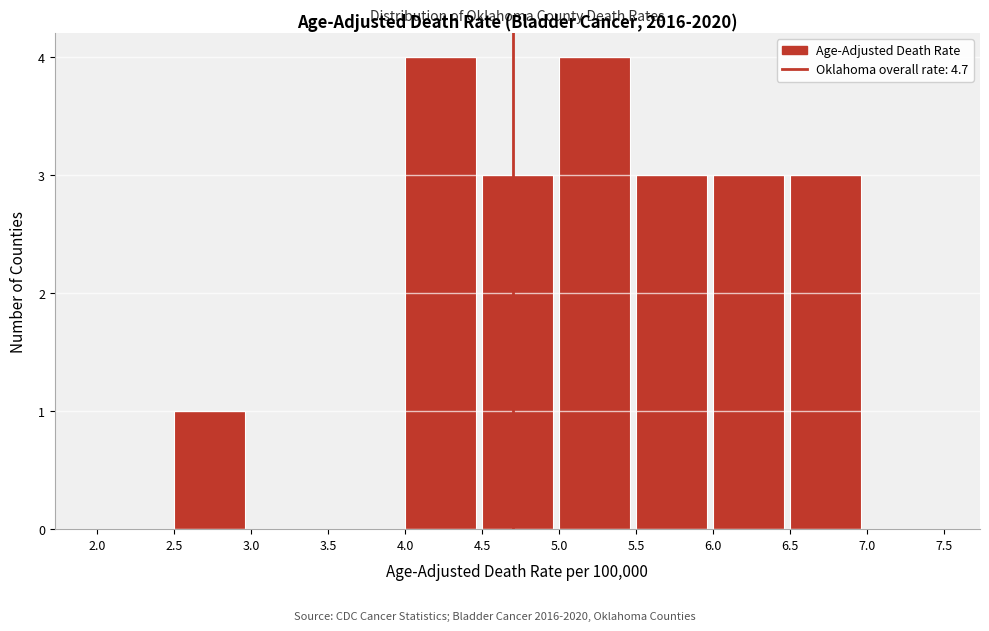

How tall is the bar that spans 6.5 to 7.0 on the x-axis? The values are not printed on the chart, so give them approximately, as read against the axis.

3